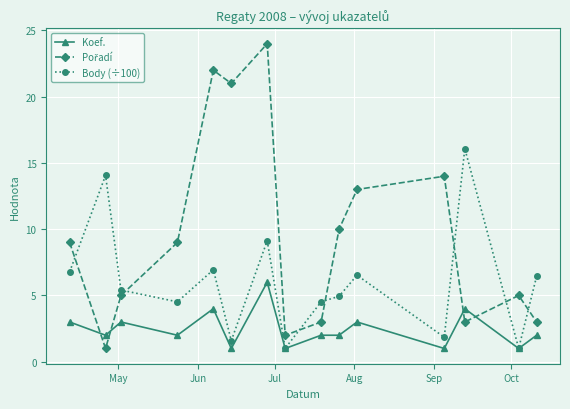

What is the value of the Body (÷100) point at the 2nd from the left?

14.1